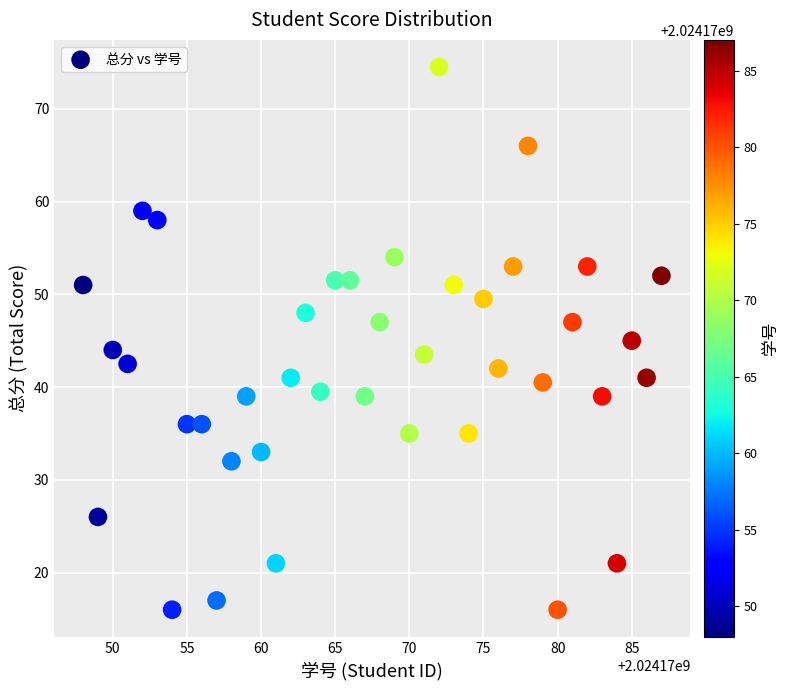

What is the range of X values (max minus min)?

39.0